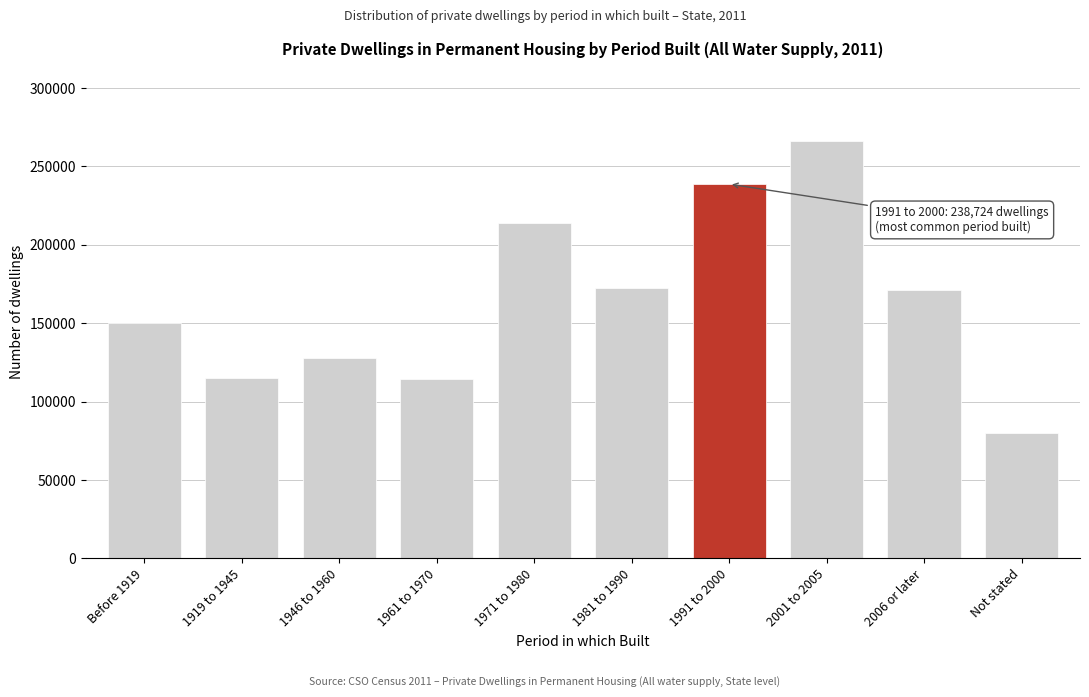

What is the value of the 9th bar from the left?

171397